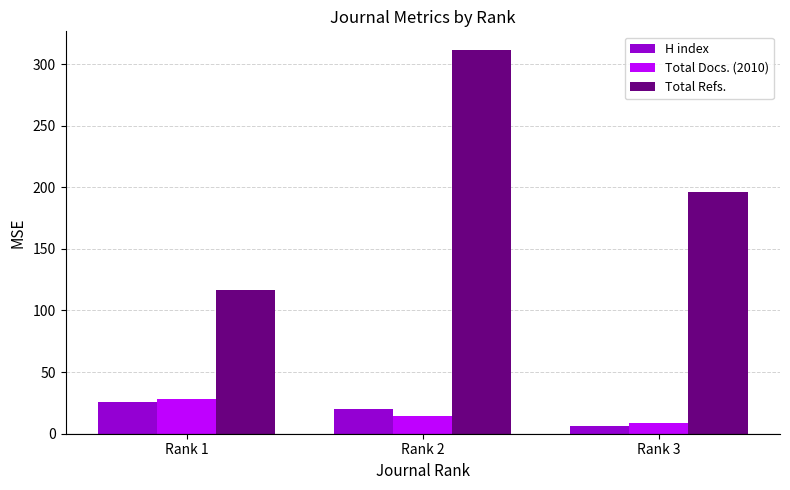

The value of Total Refs. at Rank 2 is 311. True or false?

True